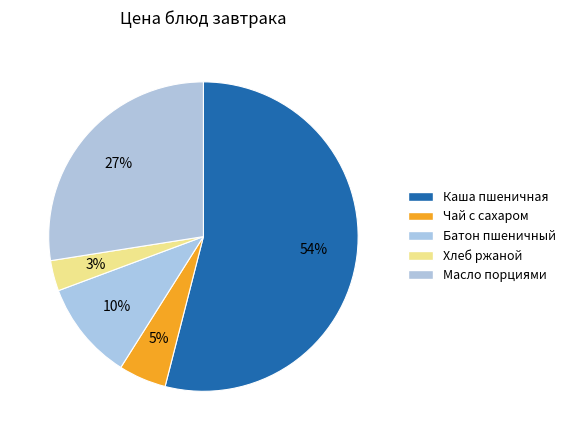

To the nearest percent, what portion does Батон пшеничный represent?

10%